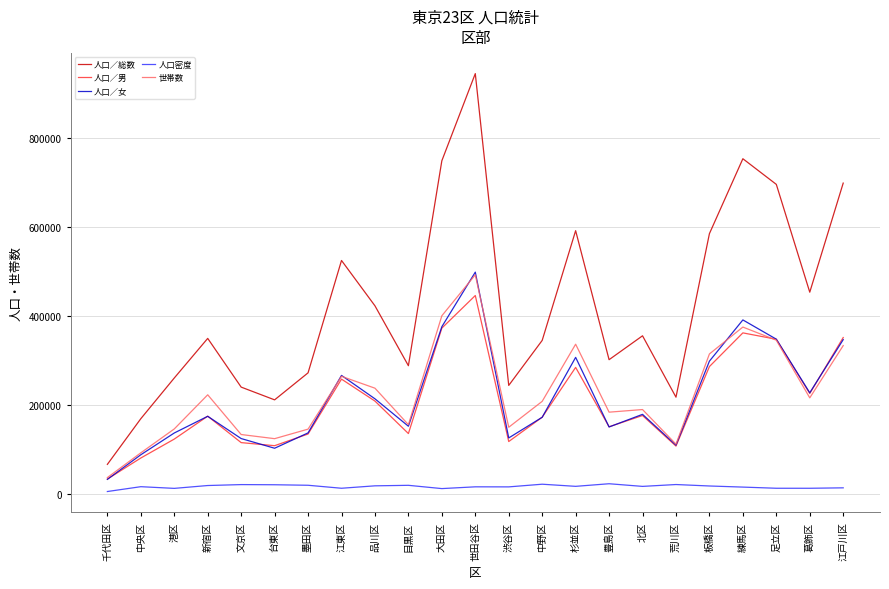

In 世帯数, how many points are higher than both neighbors (excluding endpoints)?

6